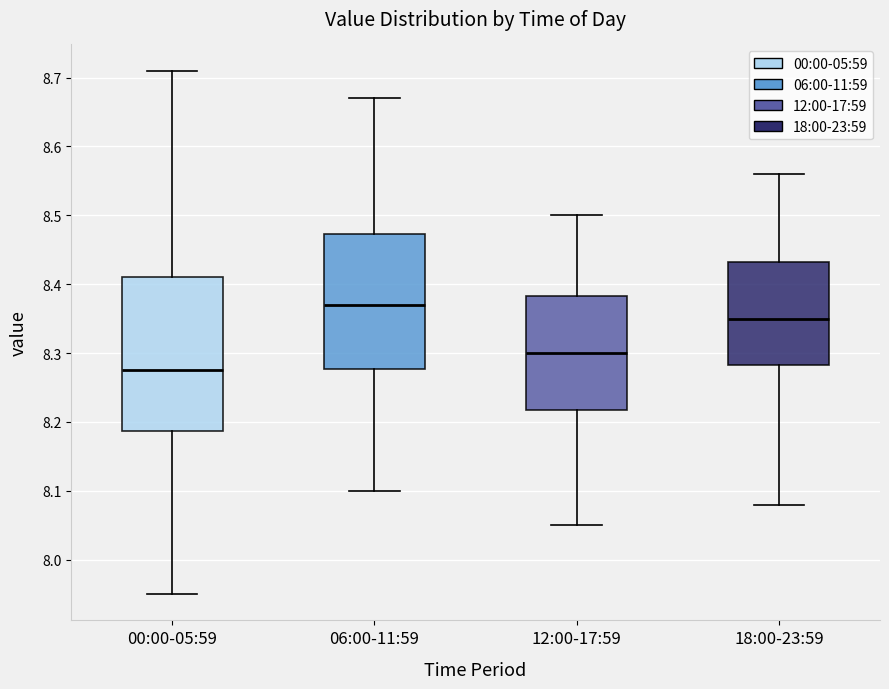

Reading left to right, transcribe this box plot: for each box, give where its median line is, the range the box spans, and where its two whiskers end, as read against the y-axis. The values are not printed on the chart, so give them approximately, as read against the axis.

00:00-05:59: median 8.28, box 8.19 to 8.41, whiskers 7.95 to 8.71
06:00-11:59: median 8.37, box 8.28 to 8.47, whiskers 8.10 to 8.67
12:00-17:59: median 8.30, box 8.22 to 8.38, whiskers 8.05 to 8.50
18:00-23:59: median 8.35, box 8.28 to 8.43, whiskers 8.08 to 8.56